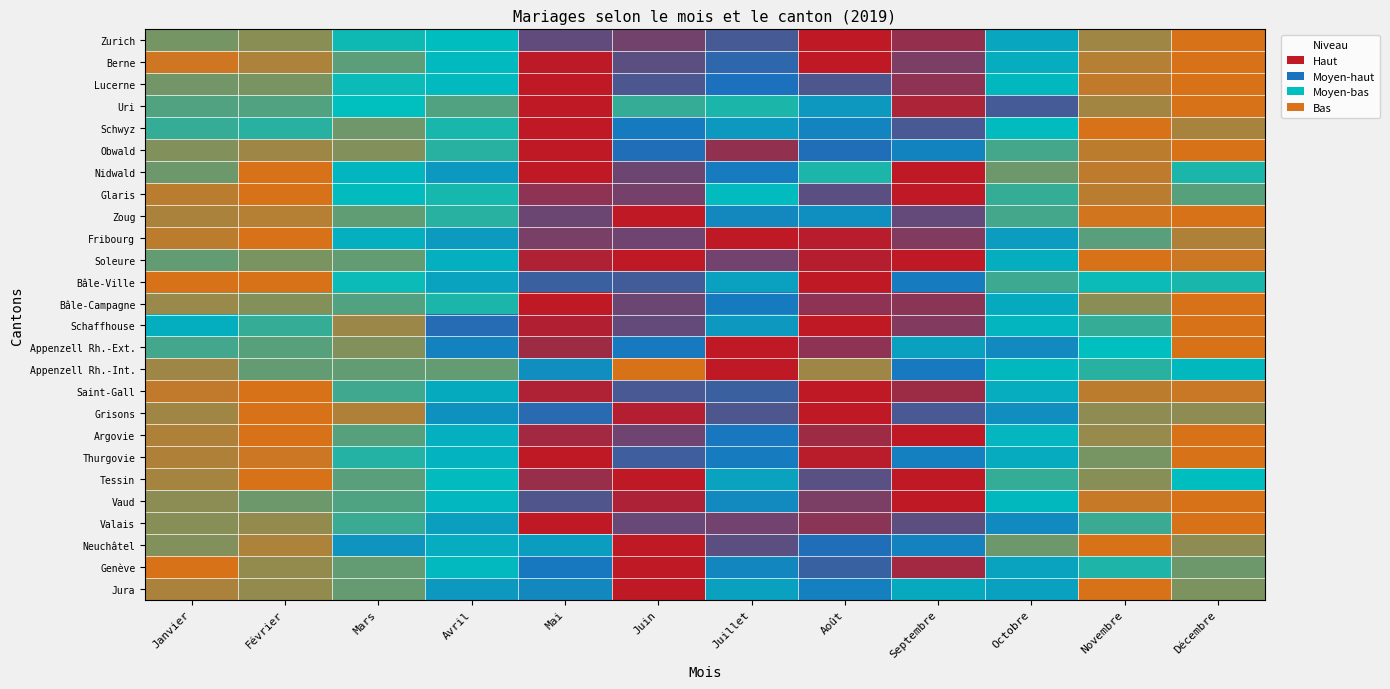

Reading left to right, list all the values displayed in this chart.

Zurich: Janvier=0.2	Février=0.1	Mars=0.3	Avril=0.3	Mai=0.8	Juin=0.8	Juillet=0.8	Août=1.0	Septembre=0.9	Octobre=0.4	Novembre=0.1	Décembre=0.0
Berne: Janvier=0.0	Février=0.1	Mars=0.2	Avril=0.4	Mai=1.0	Juin=0.8	Juillet=0.7	Août=1.0	Septembre=0.9	Octobre=0.4	Novembre=0.1	Décembre=0.0
Lucerne: Janvier=0.2	Février=0.1	Mars=0.3	Avril=0.4	Mai=1.0	Juin=0.8	Juillet=0.7	Août=0.8	Septembre=0.9	Octobre=0.4	Novembre=0.0	Décembre=0.0
Uri: Janvier=0.2	Février=0.2	Mars=0.3	Avril=0.2	Mai=1.0	Juin=0.2	Juillet=0.3	Août=0.5	Septembre=1.0	Octobre=0.8	Novembre=0.1	Décembre=0.0
Schwyz: Janvier=0.2	Février=0.3	Mars=0.2	Avril=0.3	Mai=1.0	Juin=0.6	Juillet=0.5	Août=0.6	Septembre=0.8	Octobre=0.3	Novembre=0.0	Décembre=0.1
Obwald: Janvier=0.1	Février=0.1	Mars=0.1	Avril=0.3	Mai=1.0	Juin=0.7	Juillet=0.9	Août=0.7	Septembre=0.6	Octobre=0.2	Novembre=0.0	Décembre=0.0
Nidwald: Janvier=0.2	Février=0.0	Mars=0.4	Avril=0.5	Mai=1.0	Juin=0.8	Juillet=0.6	Août=0.3	Septembre=1.0	Octobre=0.2	Novembre=0.0	Décembre=0.3
Glaris: Janvier=0.1	Février=0.0	Mars=0.3	Avril=0.3	Mai=0.9	Juin=0.8	Juillet=0.3	Août=0.8	Septembre=1.0	Octobre=0.2	Novembre=0.1	Décembre=0.2
Zoug: Janvier=0.1	Février=0.1	Mars=0.2	Avril=0.3	Mai=0.8	Juin=1.0	Juillet=0.6	Août=0.5	Septembre=0.8	Octobre=0.2	Novembre=0.0	Décembre=0.0
Fribourg: Janvier=0.0	Février=0.0	Mars=0.4	Avril=0.5	Mai=0.9	Juin=0.8	Juillet=1.0	Août=1.0	Septembre=0.9	Octobre=0.5	Novembre=0.2	Décembre=0.1
Soleure: Janvier=0.2	Février=0.1	Mars=0.2	Avril=0.4	Mai=1.0	Juin=1.0	Juillet=0.8	Août=1.0	Septembre=1.0	Octobre=0.4	Novembre=0.0	Décembre=0.0
Bâle-Ville: Janvier=0.0	Février=0.0	Mars=0.3	Avril=0.5	Mai=0.7	Juin=0.7	Juillet=0.5	Août=1.0	Septembre=0.6	Octobre=0.2	Novembre=0.3	Décembre=0.3
Bâle-Campagne: Janvier=0.1	Février=0.1	Mars=0.2	Avril=0.3	Mai=1.0	Juin=0.8	Juillet=0.6	Août=0.9	Septembre=0.9	Octobre=0.4	Novembre=0.1	Décembre=0.0
Schaffhouse: Janvier=0.4	Février=0.2	Mars=0.1	Avril=0.7	Mai=1.0	Juin=0.8	Juillet=0.5	Août=1.0	Septembre=0.9	Octobre=0.4	Novembre=0.2	Décembre=0.0
Appenzell Rh.-Ext.: Janvier=0.2	Février=0.2	Mars=0.1	Avril=0.6	Mai=0.9	Juin=0.6	Juillet=1.0	Août=0.9	Septembre=0.5	Octobre=0.6	Novembre=0.3	Décembre=0.0
Appenzell Rh.-Int.: Janvier=0.1	Février=0.2	Mars=0.2	Avril=0.2	Mai=0.5	Juin=0.0	Juillet=1.0	Août=0.1	Septembre=0.6	Octobre=0.4	Novembre=0.3	Décembre=0.4
Saint-Gall: Janvier=0.0	Février=0.0	Mars=0.2	Avril=0.4	Mai=1.0	Juin=0.8	Juillet=0.7	Août=1.0	Septembre=0.9	Octobre=0.4	Novembre=0.0	Décembre=0.0
Grisons: Janvier=0.1	Février=0.0	Mars=0.1	Avril=0.5	Mai=0.7	Juin=1.0	Juillet=0.8	Août=1.0	Septembre=0.8	Octobre=0.5	Novembre=0.1	Décembre=0.1
Argovie: Janvier=0.1	Février=0.0	Mars=0.2	Avril=0.4	Mai=0.9	Juin=0.8	Juillet=0.6	Août=0.9	Septembre=1.0	Octobre=0.4	Novembre=0.1	Décembre=0.0
Thurgovie: Janvier=0.1	Février=0.0	Mars=0.3	Avril=0.4	Mai=1.0	Juin=0.7	Juillet=0.6	Août=1.0	Septembre=0.6	Octobre=0.4	Novembre=0.2	Décembre=0.0
Tessin: Janvier=0.1	Février=0.0	Mars=0.2	Avril=0.3	Mai=0.9	Juin=1.0	Juillet=0.5	Août=0.8	Septembre=1.0	Octobre=0.2	Novembre=0.1	Décembre=0.3
Vaud: Janvier=0.1	Février=0.2	Mars=0.2	Avril=0.4	Mai=0.8	Juin=1.0	Juillet=0.6	Août=0.9	Septembre=1.0	Octobre=0.4	Novembre=0.0	Décembre=0.0
Valais: Janvier=0.1	Février=0.1	Mars=0.2	Avril=0.5	Mai=1.0	Juin=0.8	Juillet=0.8	Août=0.9	Septembre=0.8	Octobre=0.6	Novembre=0.2	Décembre=0.0
Neuchâtel: Janvier=0.1	Février=0.1	Mars=0.5	Avril=0.4	Mai=0.5	Juin=1.0	Juillet=0.8	Août=0.7	Septembre=0.6	Octobre=0.2	Novembre=0.0	Décembre=0.1
Genève: Janvier=0.0	Février=0.1	Mars=0.2	Avril=0.4	Mai=0.6	Juin=1.0	Juillet=0.6	Août=0.7	Septembre=0.9	Octobre=0.5	Novembre=0.3	Décembre=0.2
Jura: Janvier=0.1	Février=0.1	Mars=0.2	Avril=0.5	Mai=0.6	Juin=1.0	Juillet=0.5	Août=0.6	Septembre=0.4	Octobre=0.5	Novembre=0.0	Décembre=0.1